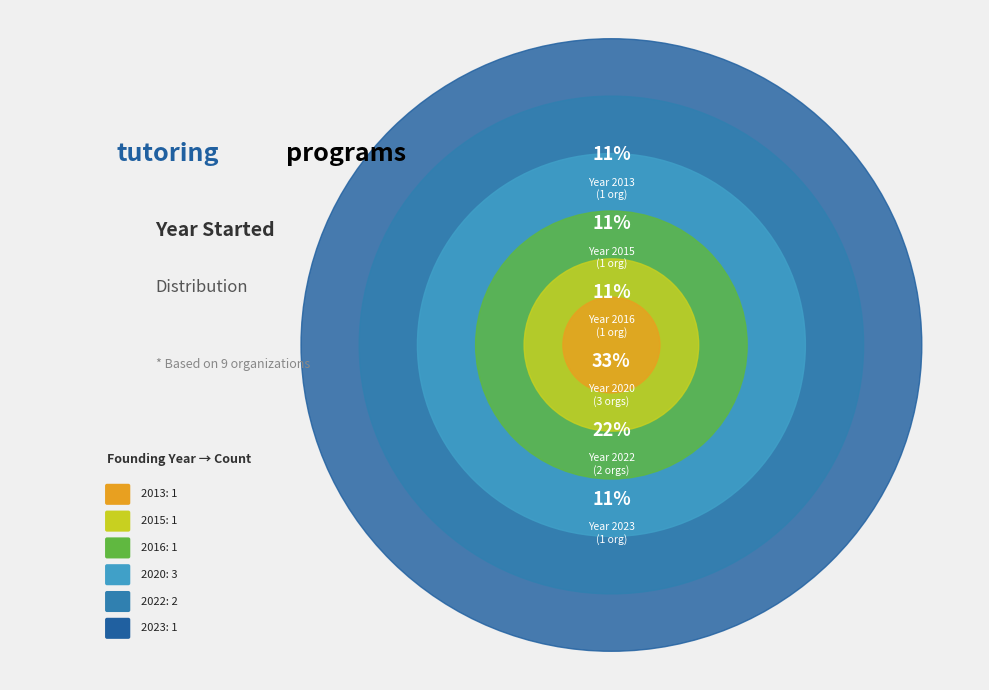

True or false: HeyTutor accounts for 21% of the total.

False